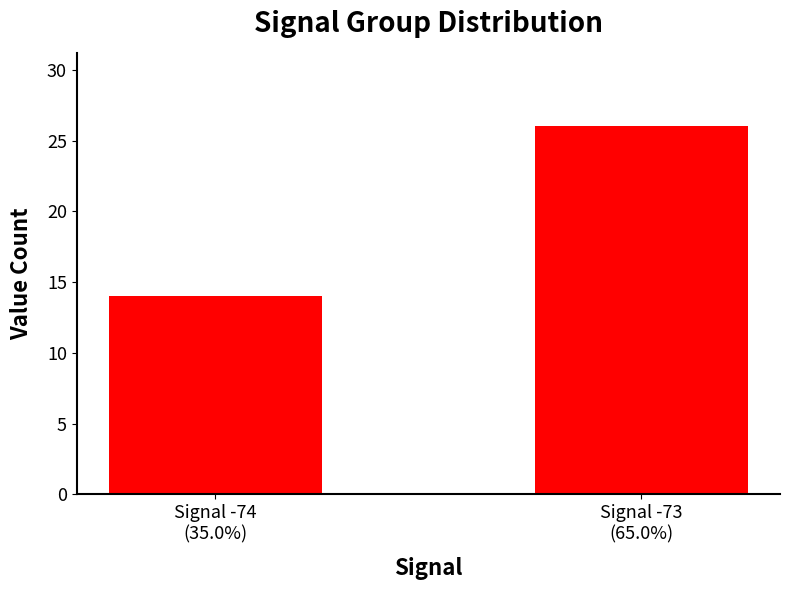

Reading right to left, extract all data points from this chart.

Signal -73
(65.0%)=26	Signal -74
(35.0%)=14